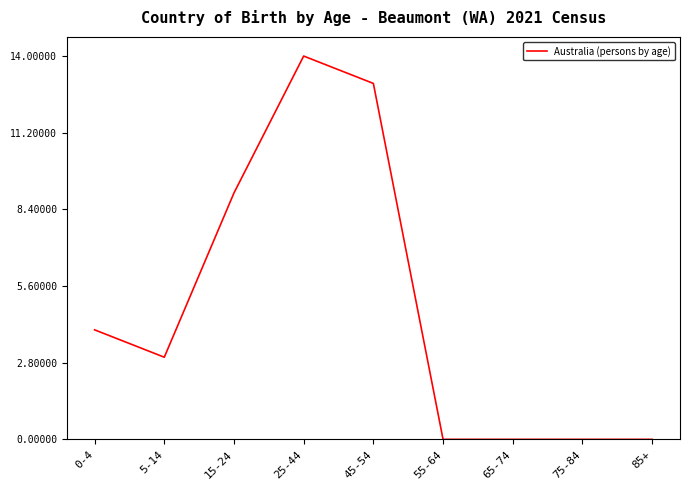

What is the greatest value displayed?

14